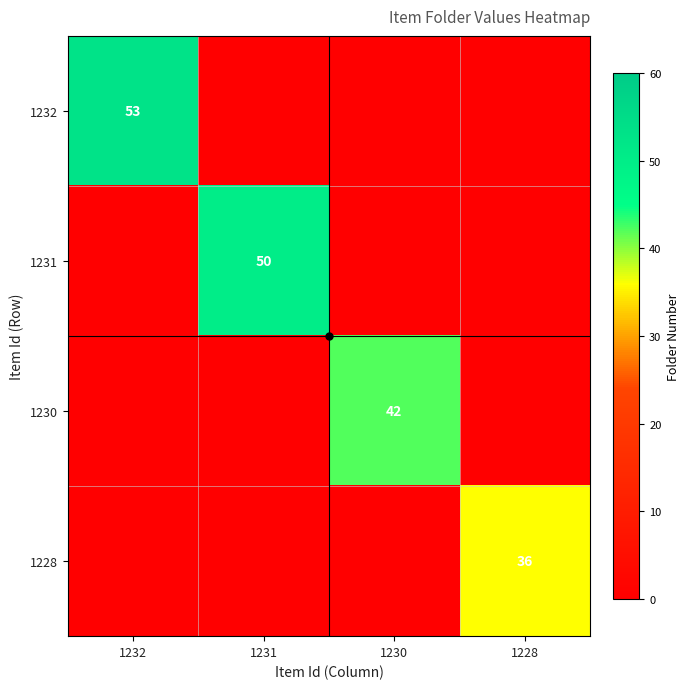

What is the maximum value shown in the chart?

53